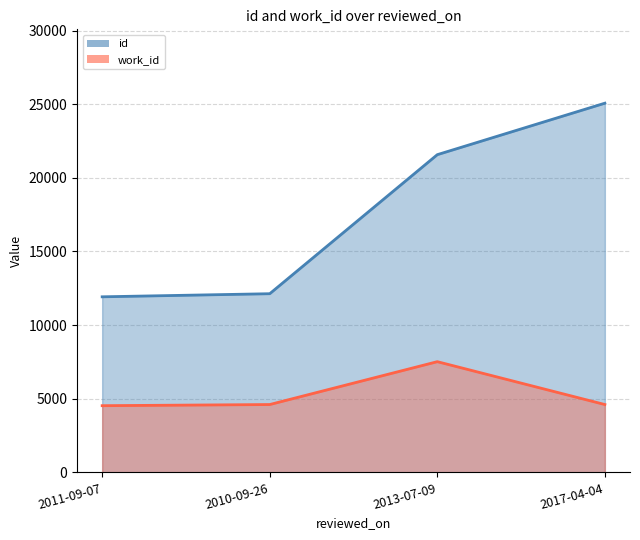

What is the difference between the second highest and second lowest values in the id series?

9440